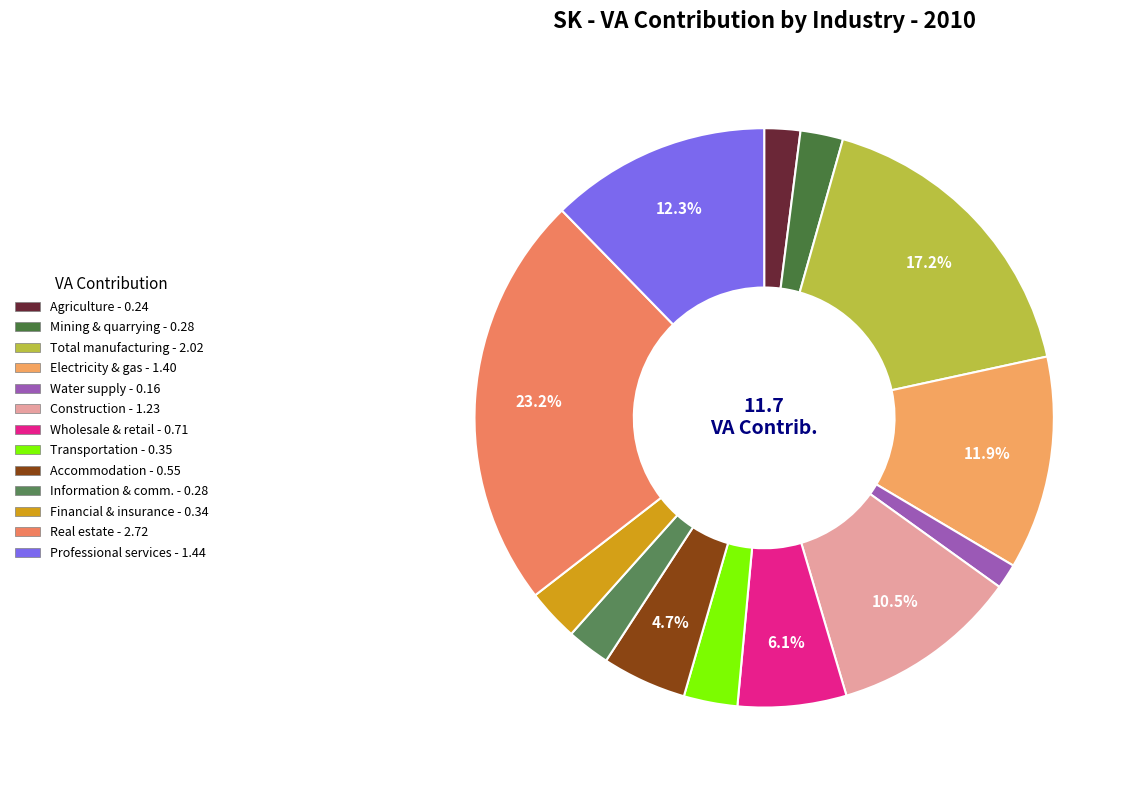

How many slices are in this pie chart?

13